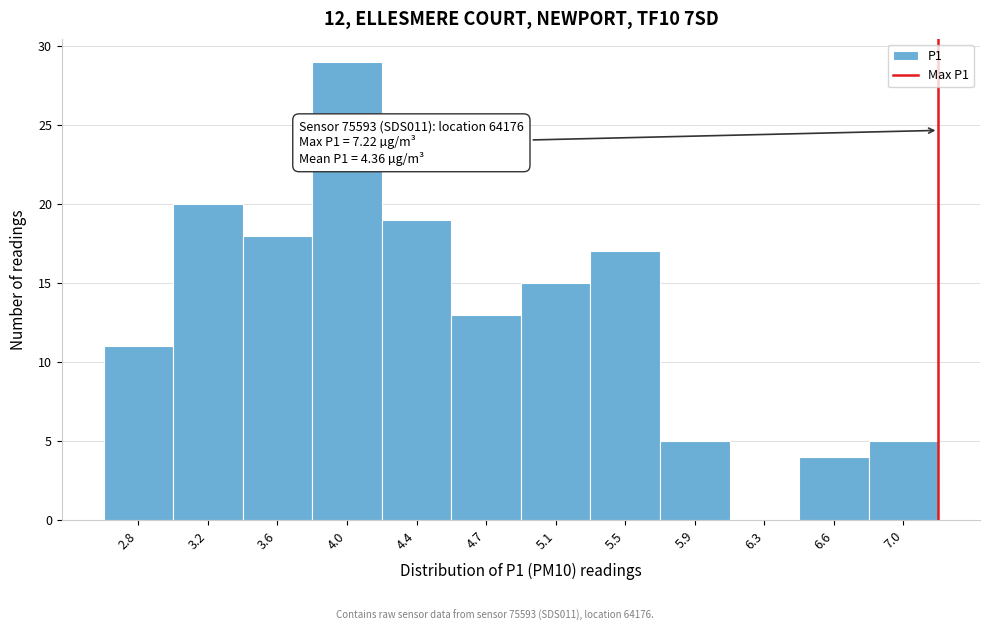

Which range on the x-axis has the tallest bar?

3.80 to 4.15